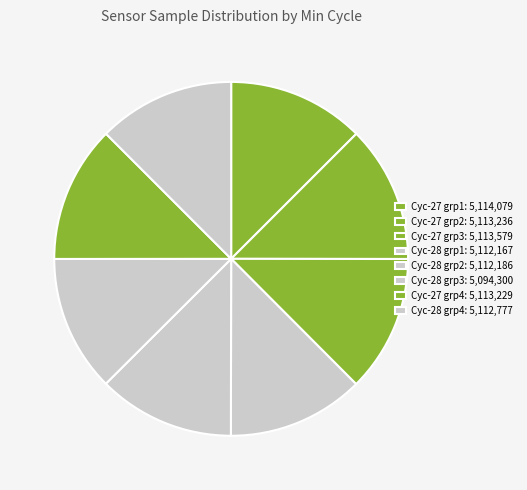

How many slices are in this pie chart?

8